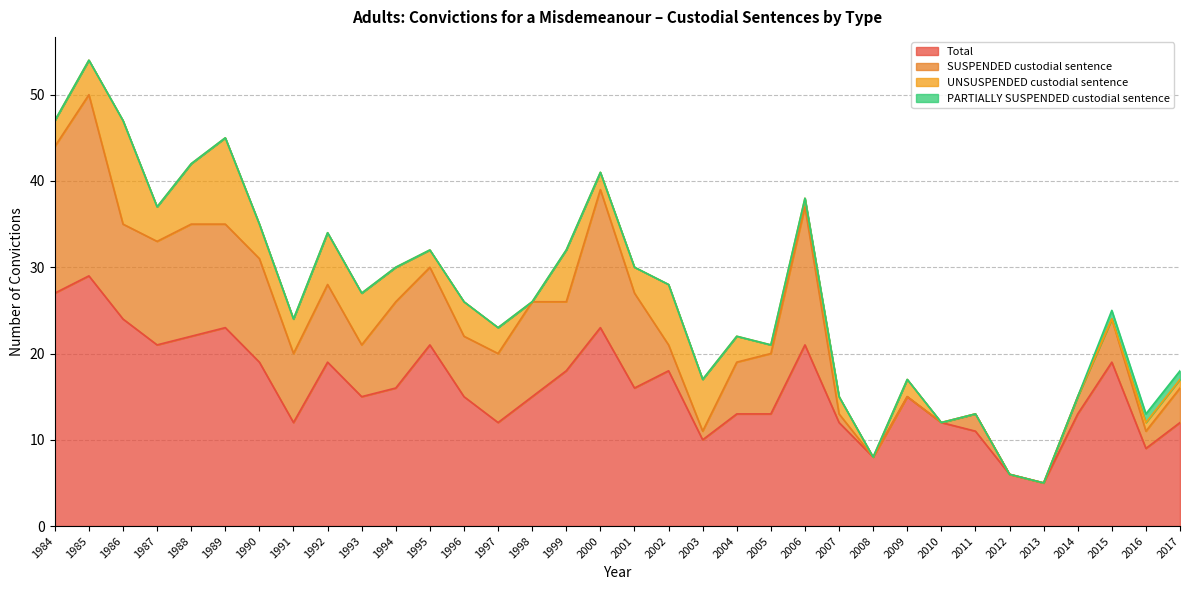

What is the sum of the Total values at 1988 and 2015?

41